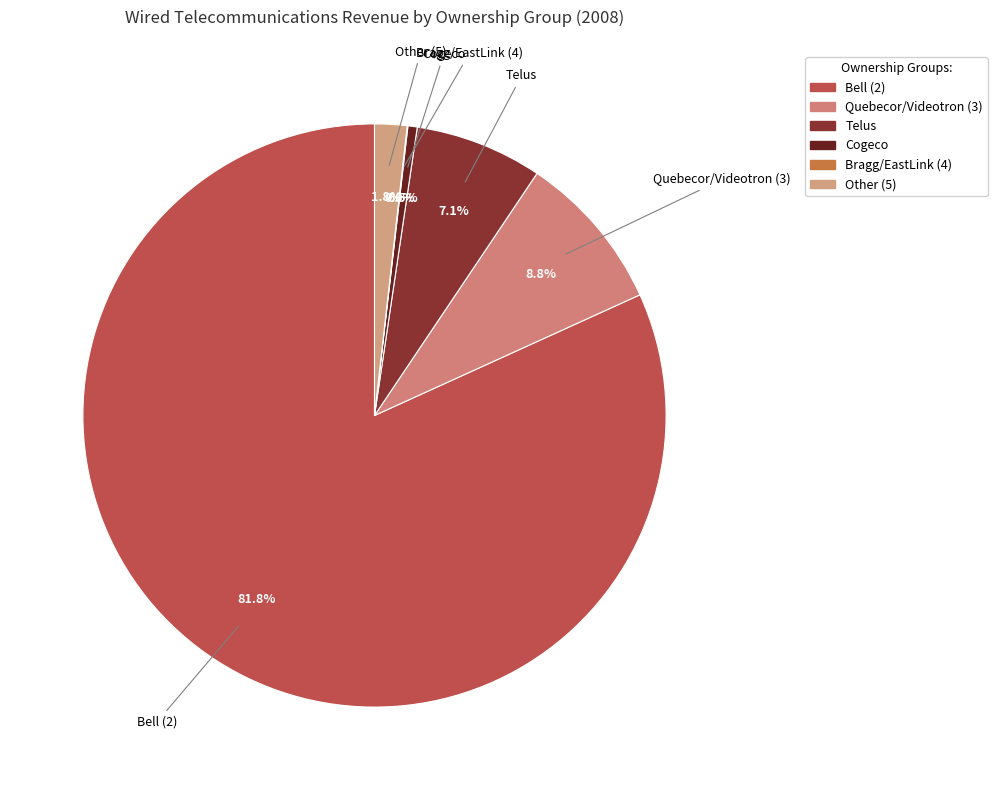

Which slice is the largest?

Bell (2)